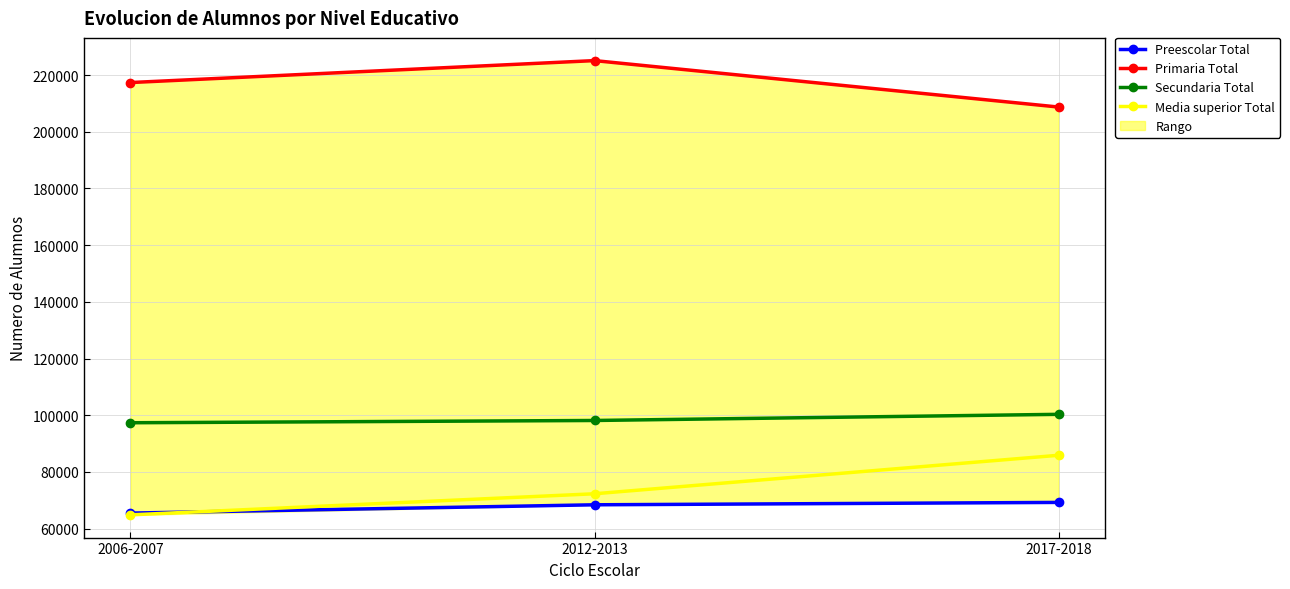

Reading left to right, transcribe all the data shown in this chart.

Preescolar Total: 65477	68407	69250
Primaria Total: 217367	225112	208721
Secundaria Total: 97353	98153	100323
Media superior Total: 64853	72296	85884